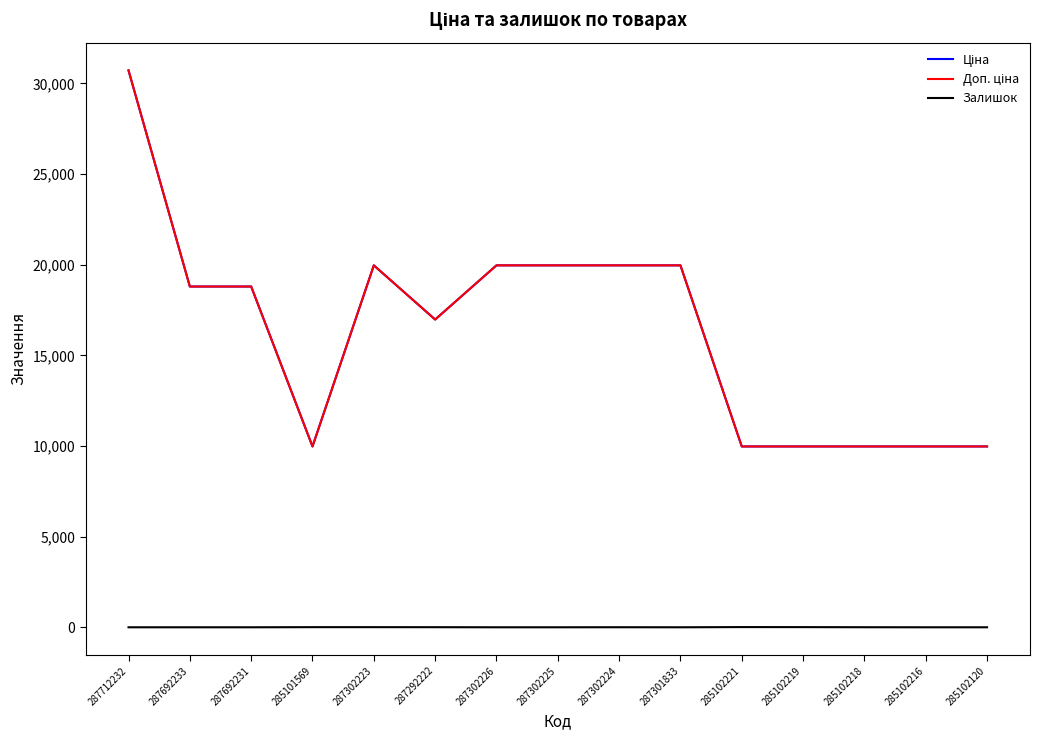

Is this an area chart (filled region under the line)?

No